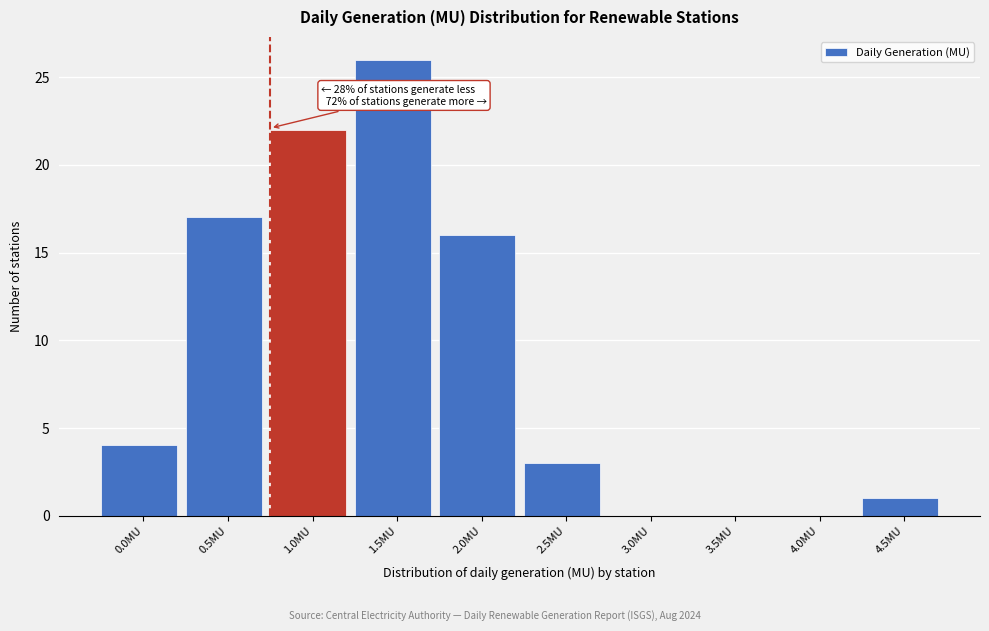

Reading right to left, list all the values displayed in this chart.

4.5MU=1	4.0MU=0	3.5MU=0	3.0MU=0	2.5MU=3	2.0MU=16	1.5MU=26	1.0MU=22	0.5MU=17	0.0MU=4